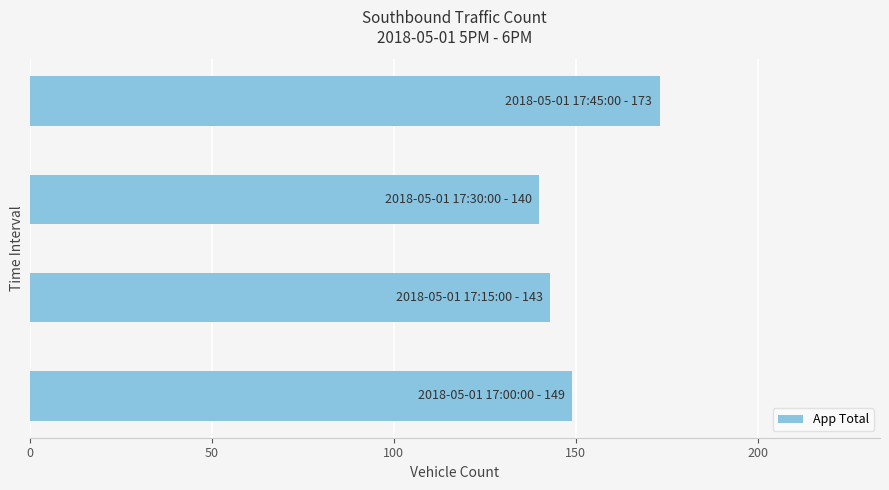

What is the difference between the maximum and minimum values?

33